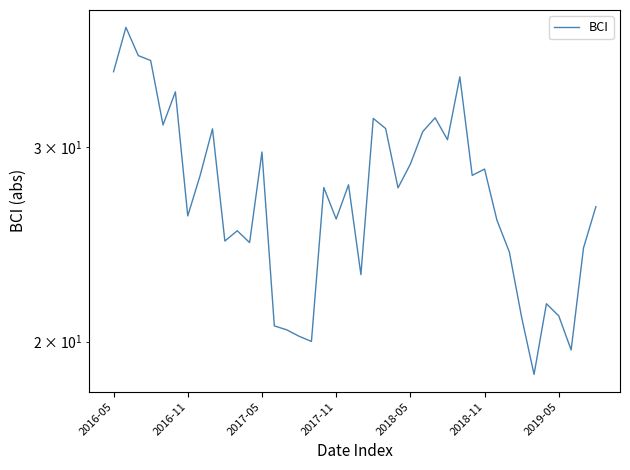

What position from the right is 27?

13